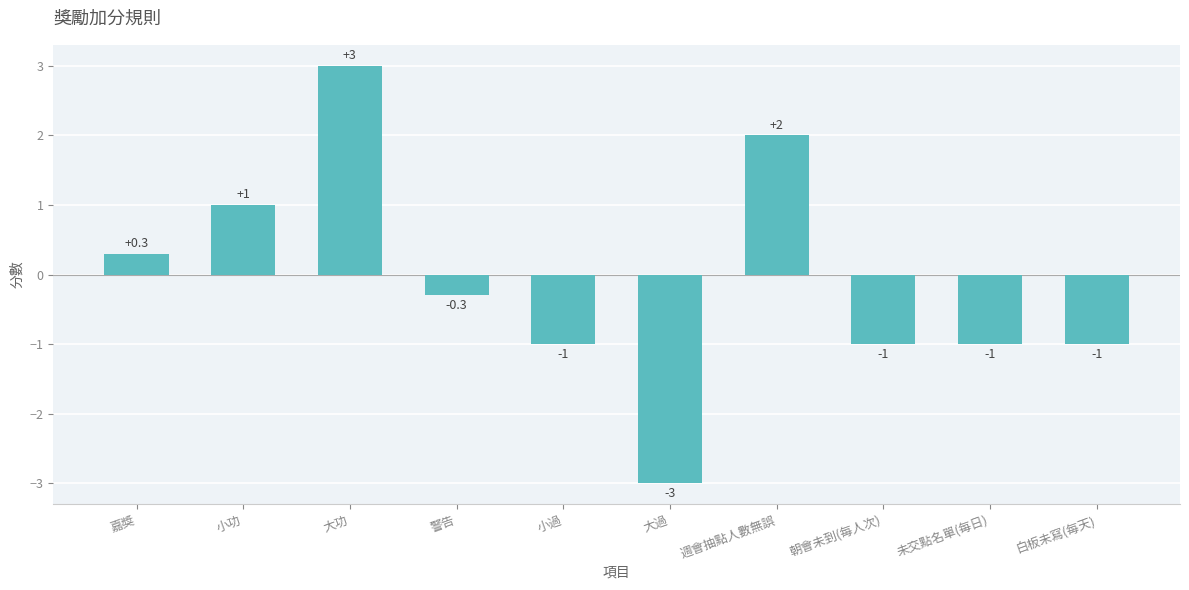

Count the values in the range -1 to 1.

7